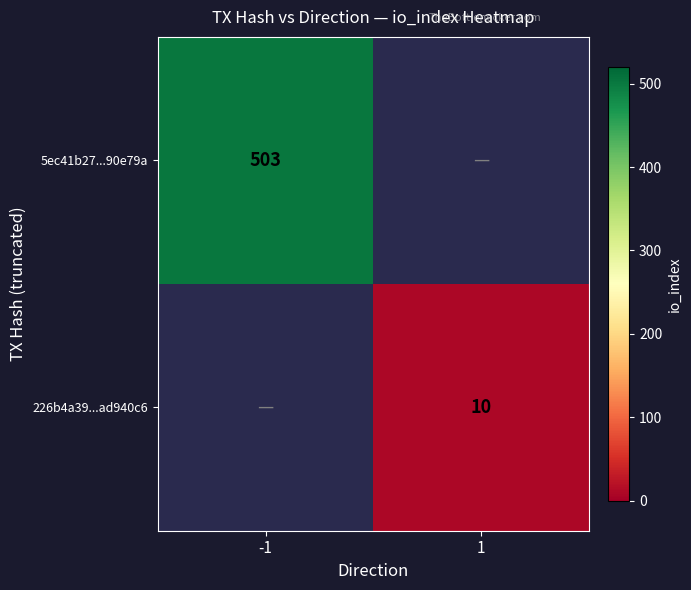

The 5ec41b27...90e79a series shows 503 at -1. True or false?

True